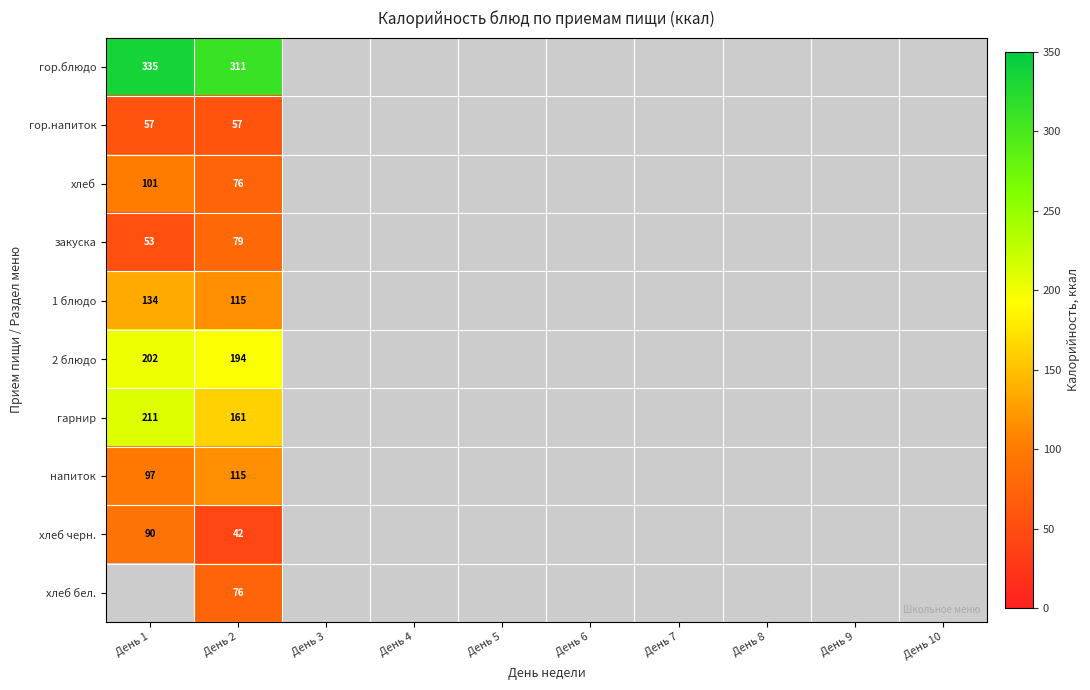

The хлеб series shows 101 at День 1. True or false?

True